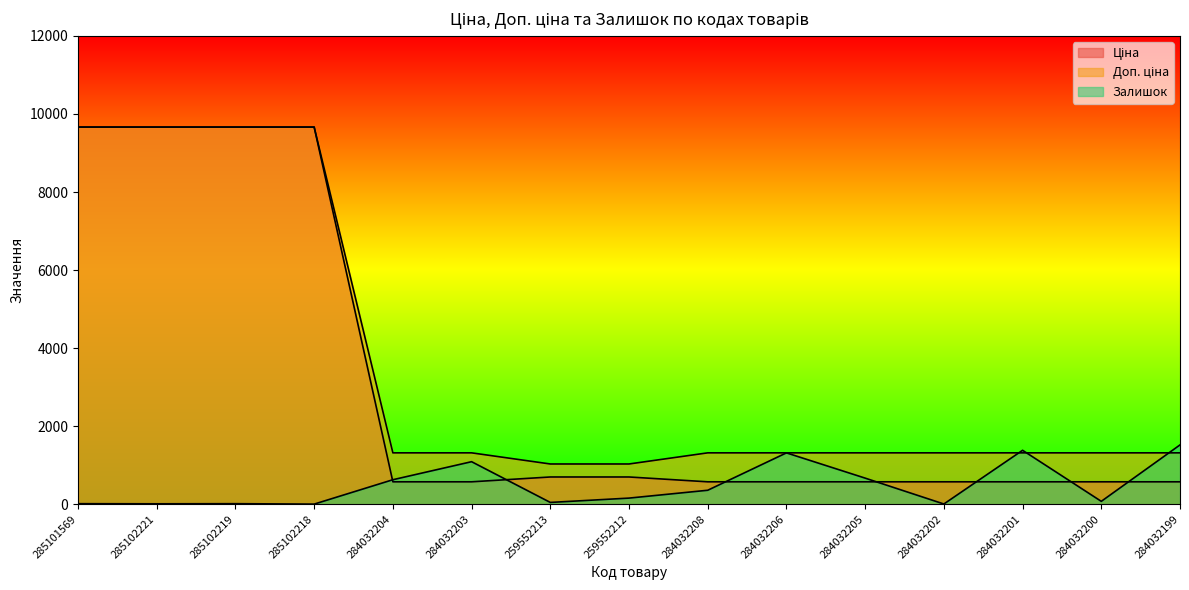

What is the label of the 15th point from the right?

285101569